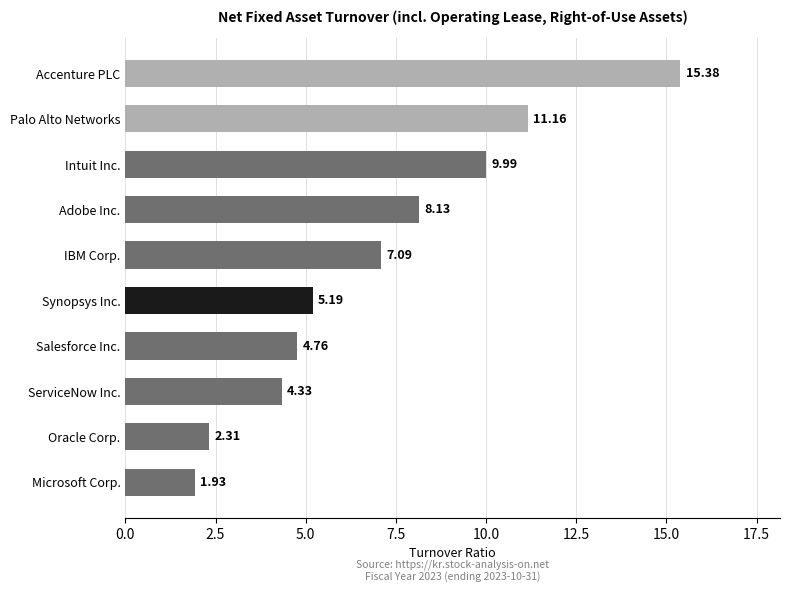

Which category has the lowest value across all series?

Microsoft Corp.